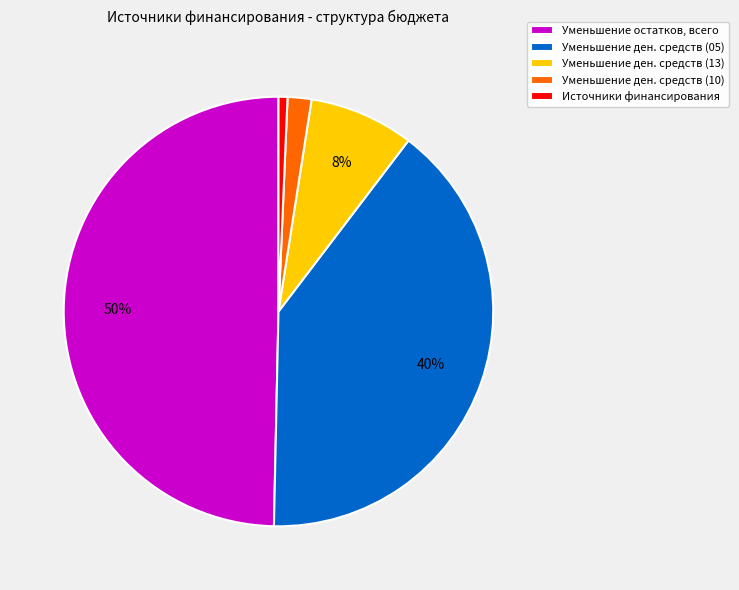

To the nearest percent, what portion does Уменьшение ден. средств (13) represent?

8%